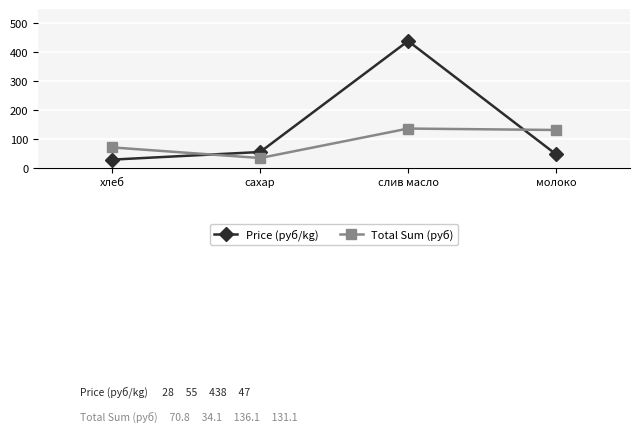

Rank the series by their average value, from lowest to highest.

Total Sum (руб), Price (руб/kg)